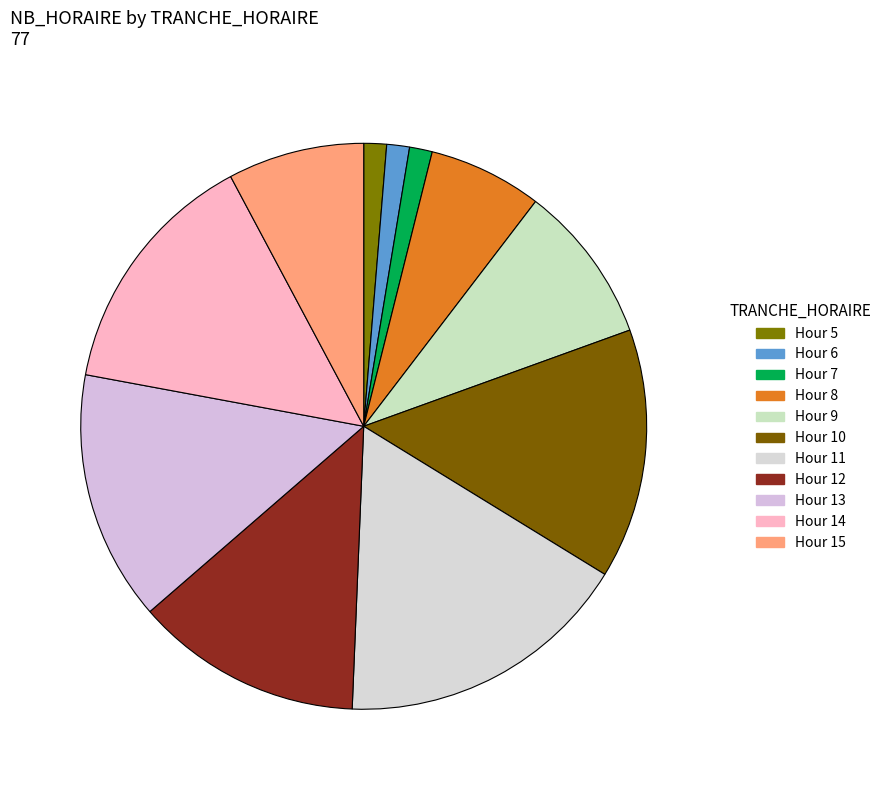

How many segments does this pie chart have?

11